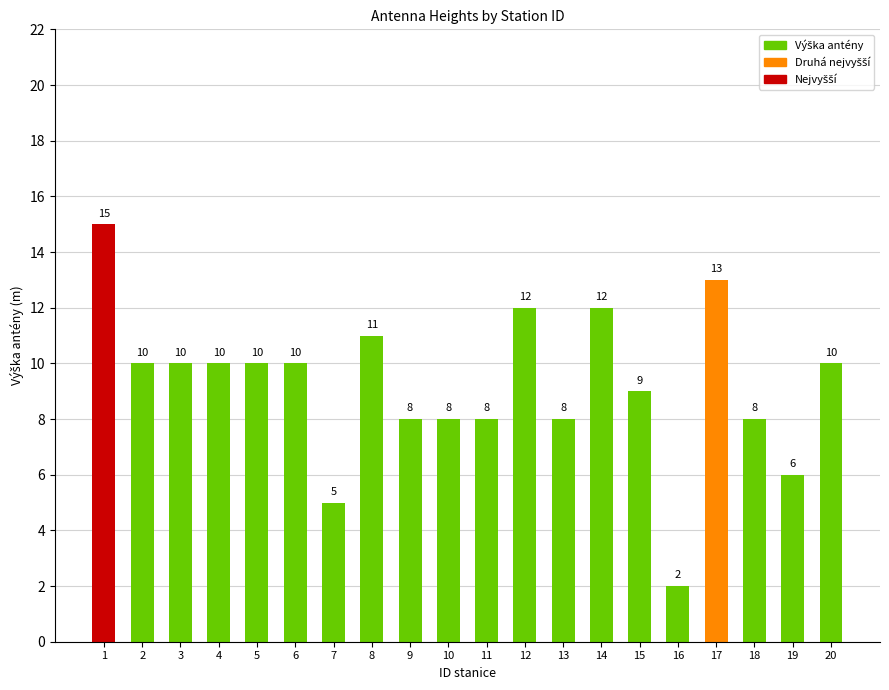

What is the difference between the maximum and second lowest values?

10